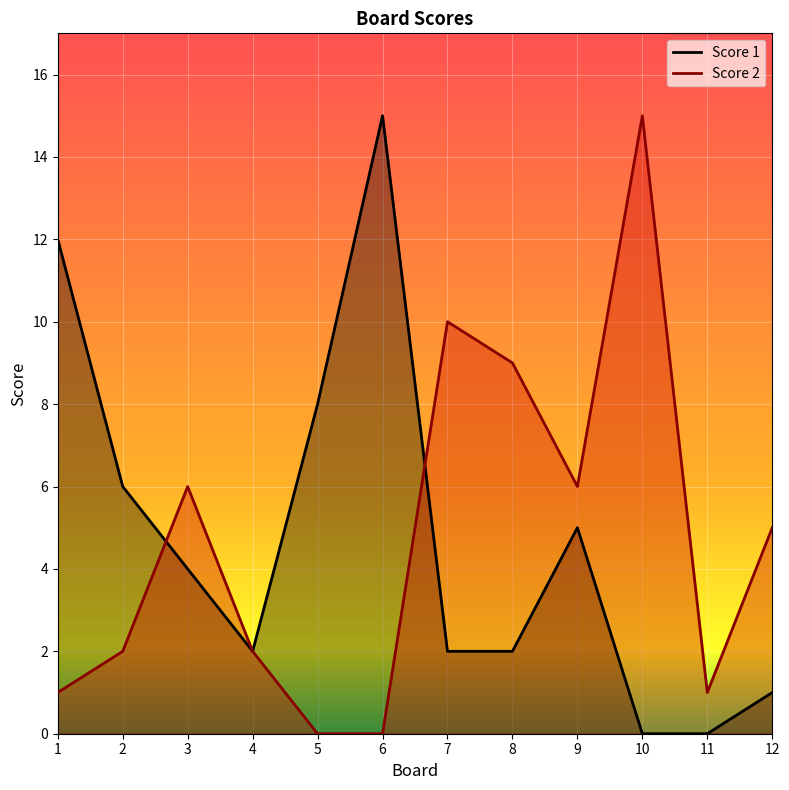

What is the total value across all series at 1?

13